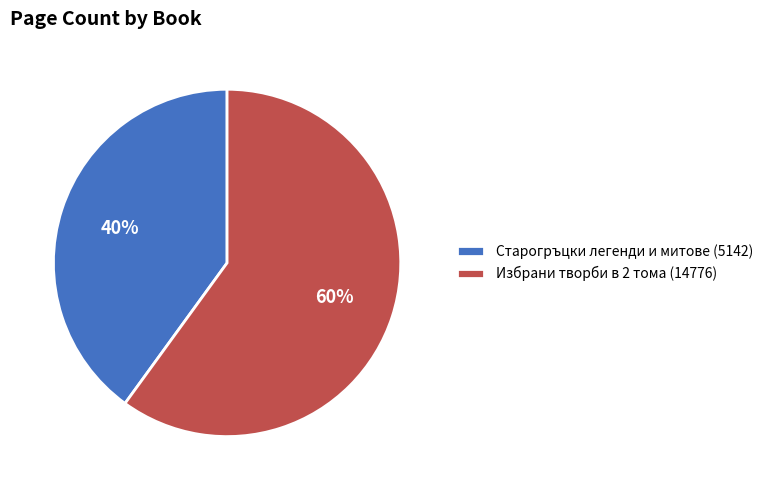

The Избрани творби в 2 тома (14776) slice represents 60% of the pie. True or false?

True